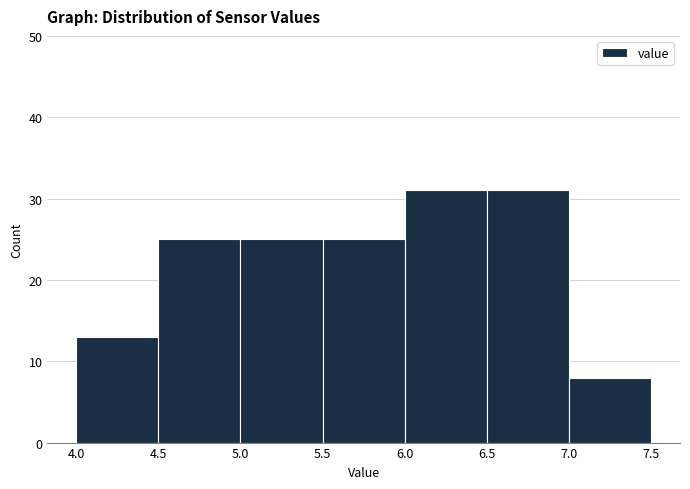

What is the height of the bar covering 7.0 to 7.5 on the x-axis? The values are not printed on the chart, so give them approximately, as read against the axis.

8